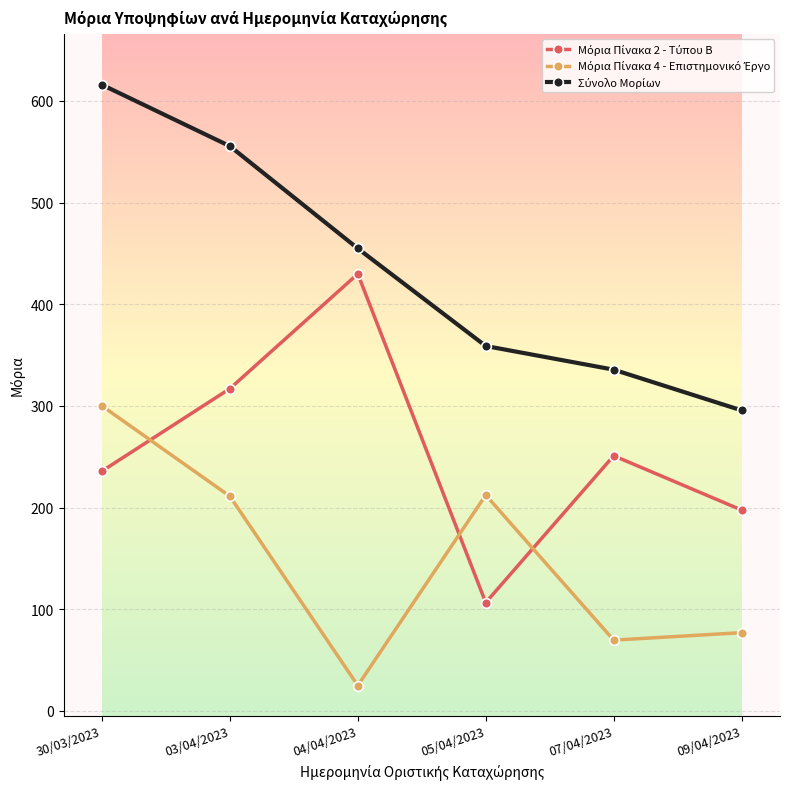

What is the total value across all series at 07/04/2023?

656.2